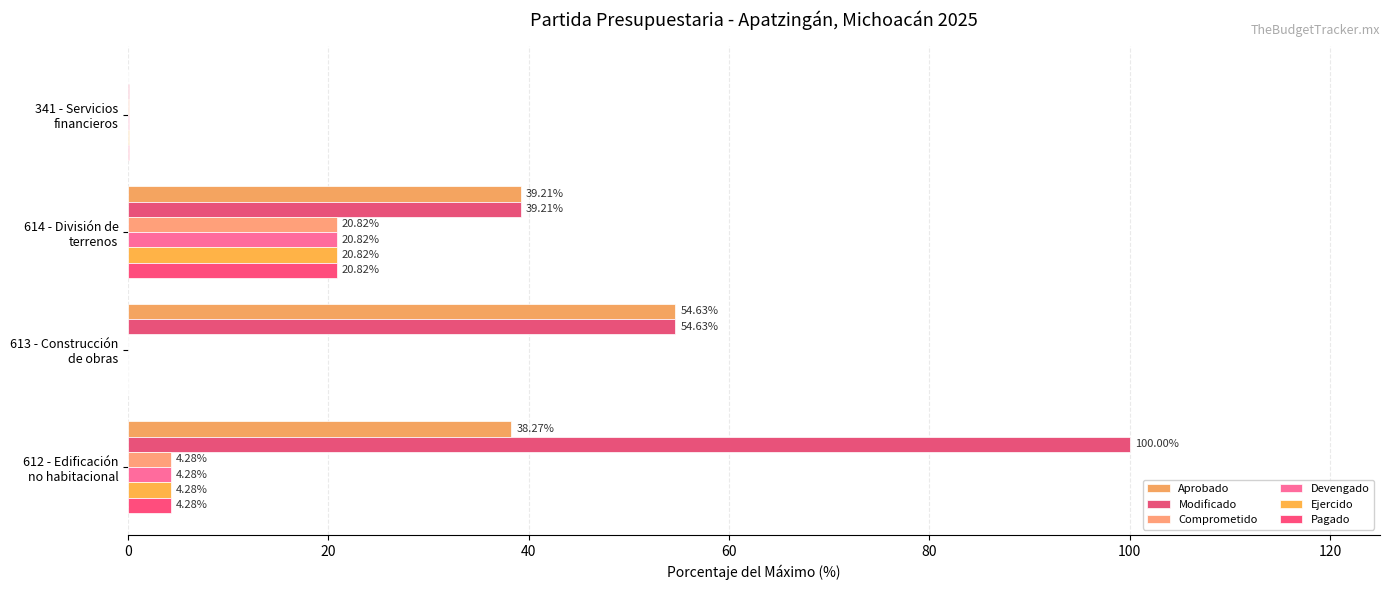

Which series has the largest range (max minus min)?

Modificado